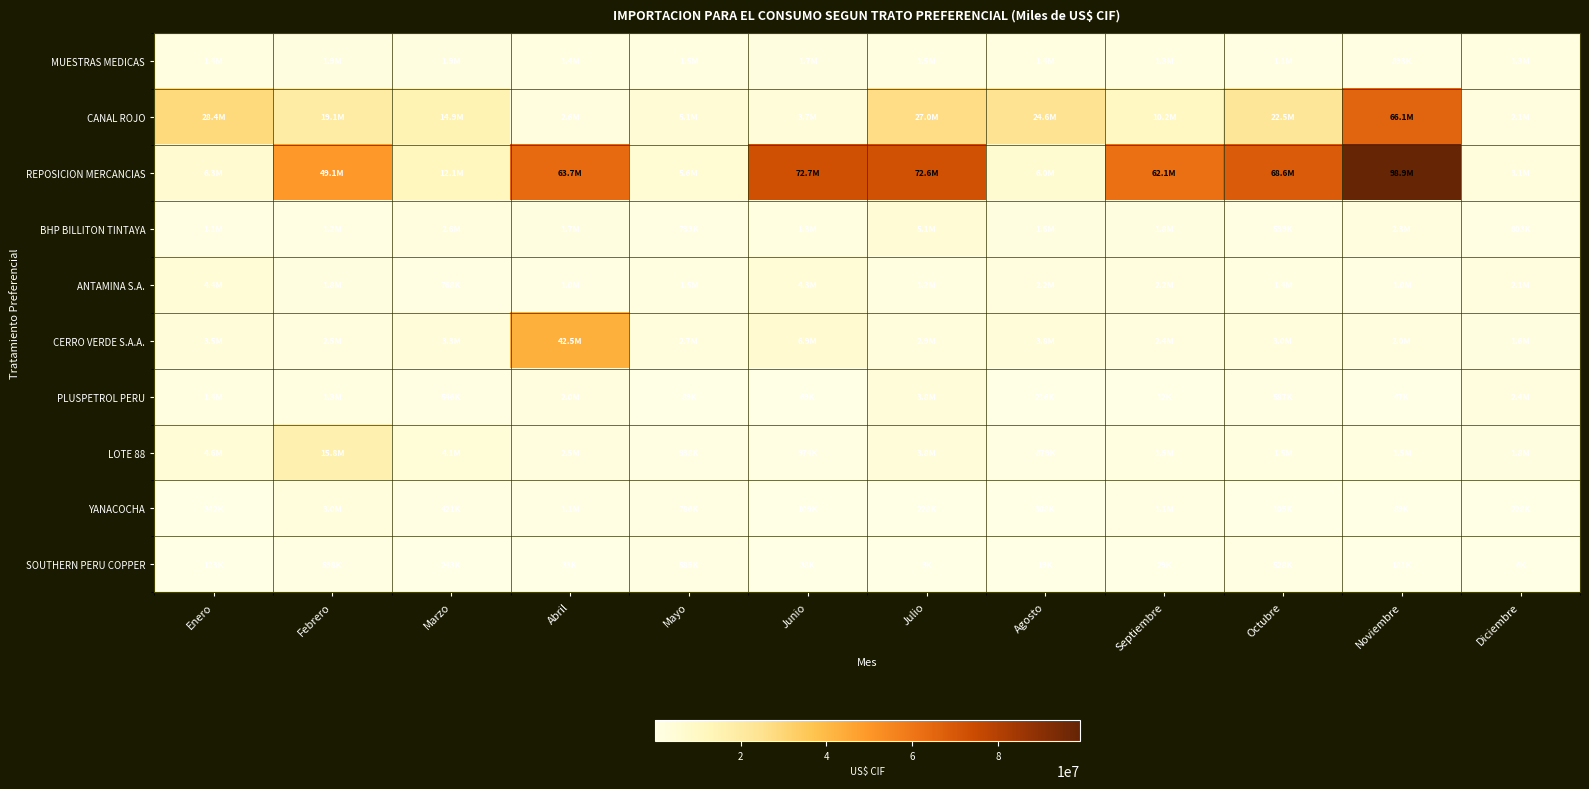

Reading left to right, what are all the values shown in this chart?

MUESTRAS MEDICAS: Enero=1403523.9	Febrero=1887088.3	Marzo=1931344.4	Abril=1380372.5	Mayo=1529377.9	Junio=1694343.0	Julio=1451749.4	Agosto=1424610.2	Septiembre=1295156.6	Octubre=1117741.1	Noviembre=893242.8	Diciembre=1345832.1
CANAL ROJO: Enero=28360605.3	Febrero=19106996.5	Marzo=14949124.4	Abril=2603315.9	Mayo=5137667.4	Junio=3654436.1	Julio=26956509.1	Agosto=24562874.9	Septiembre=10208028.9	Octubre=22456176.9	Noviembre=66077117.9	Diciembre=2138203.2
REPOSICION MERCANCIAS: Enero=6312783.0	Febrero=49133487.0	Marzo=12142064.8	Abril=63651321.2	Mayo=5578934.2	Junio=72719384.4	Julio=72645734.0	Agosto=6041290.6	Septiembre=62115640.3	Octubre=68559501.5	Noviembre=98925841.5	Diciembre=3072810.2
BHP BILLITON TINTAYA: Enero=1107009.7	Febrero=1158898.9	Marzo=2643368.9	Abril=1706975.4	Mayo=733173.2	Junio=1284683.1	Julio=5135310.6	Agosto=1634796.3	Septiembre=1794879.4	Octubre=538811.2	Noviembre=2255435.7	Diciembre=803305.8
ANTAMINA S.A.: Enero=4434248.0	Febrero=1818278.6	Marzo=767644.1	Abril=1027178.9	Mayo=1485572.1	Junio=4324974.8	Julio=1215750.2	Agosto=2248236.0	Septiembre=2238821.2	Octubre=1359004.2	Noviembre=1028532.2	Diciembre=2057204.5
CERRO VERDE S.A.A.: Enero=3456725.3	Febrero=2517340.5	Marzo=3287815.9	Abril=42537137.1	Mayo=2718413.1	Junio=6914355.3	Julio=2949221.3	Agosto=3802370.4	Septiembre=2441093.0	Octubre=3022717.8	Noviembre=1971180.0	Diciembre=1602532.2
PLUSPETROL PERU: Enero=1393089.8	Febrero=1261977.3	Marzo=545512.5	Abril=1963780.9	Mayo=88902.4	Junio=69363.4	Julio=3827631.4	Agosto=216320.6	Septiembre=11820.0	Octubre=587218.2	Noviembre=46997.4	Diciembre=2368110.4
LOTE 88: Enero=4554746.6	Febrero=15849300.1	Marzo=4091439.0	Abril=2525292.0	Mayo=937644.2	Junio=973902.4	Julio=3813418.8	Agosto=879123.1	Septiembre=1469685.2	Octubre=1455668.6	Noviembre=1526721.5	Diciembre=1833482.5
YANACOCHA: Enero=341710.5	Febrero=3047219.0	Marzo=421366.1	Abril=1134936.1	Mayo=786105.9	Junio=109225.1	Julio=227887.4	Agosto=308237.0	Septiembre=1085726.6	Octubre=104555.4	Noviembre=89039.1	Diciembre=228077.7
SOUTHERN PERU COPPER: Enero=122638.6	Febrero=597525.9	Marzo=242988.7	Abril=32574.8	Mayo=585001.1	Junio=38420.8	Julio=8805.4	Agosto=19359.5	Septiembre=28663.4	Octubre=528440.7	Noviembre=181025.4	Diciembre=6300.4